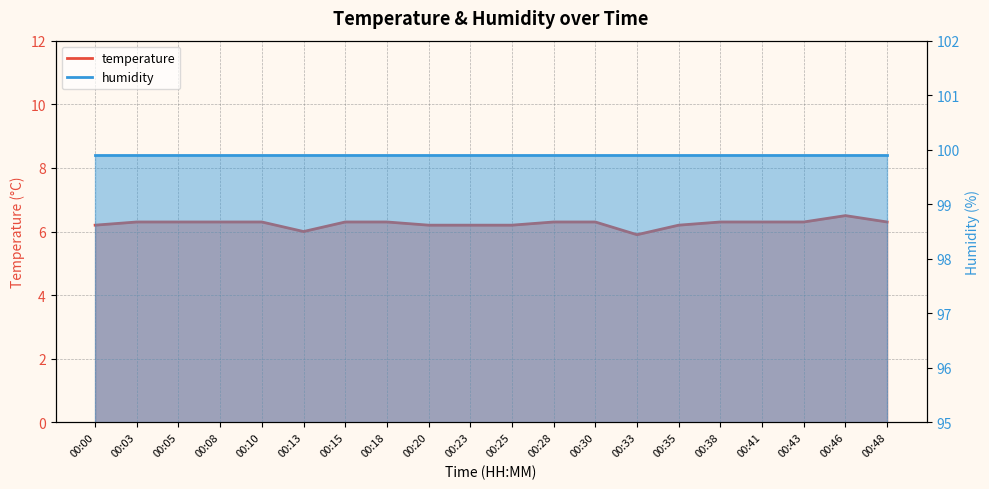

At which category does the data reach its first local valley?

00:13